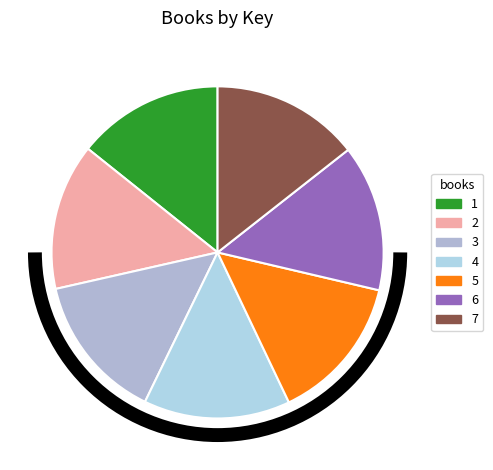

To the nearest percent, what portion does 1 represent?

14%